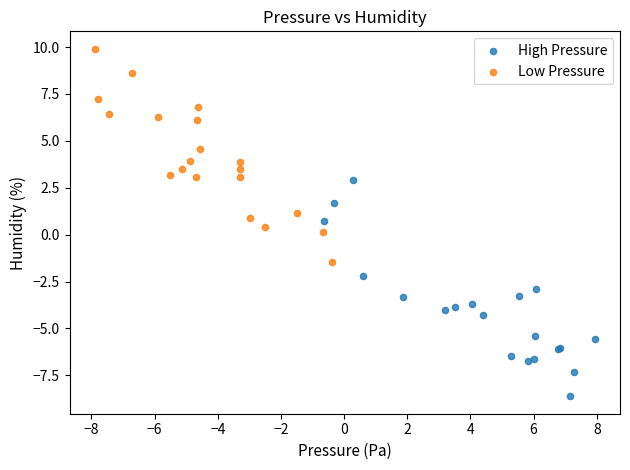

Which series contains the highest Y value?

Low Pressure